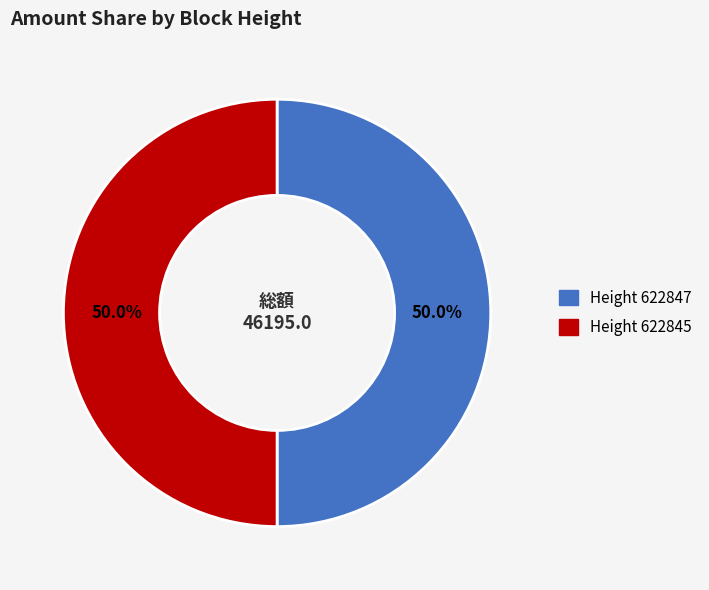

Approximately how many times larger is the value at Height 622845 compared to Height 622847?

1.0